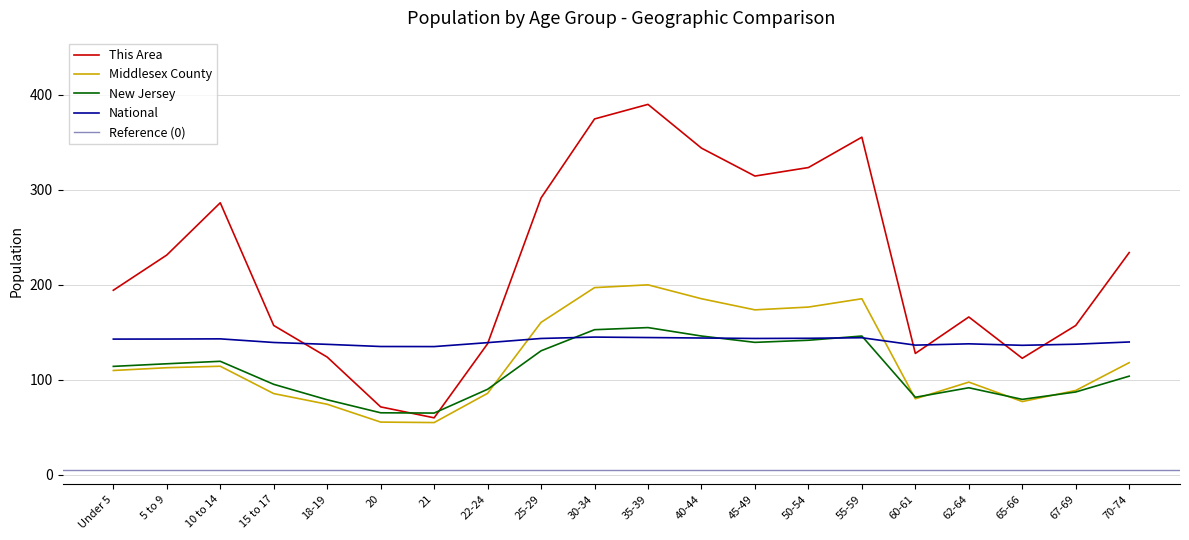

How many data points in National are less than 142?

10